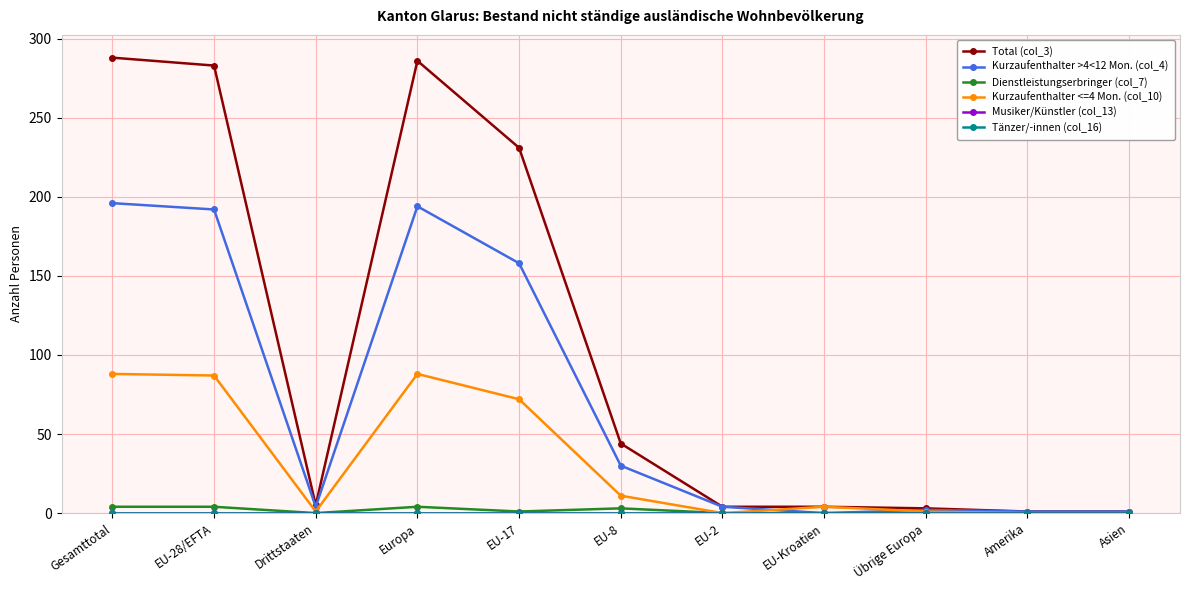

At which category is the sum across all series the highest?

Gesamttotal